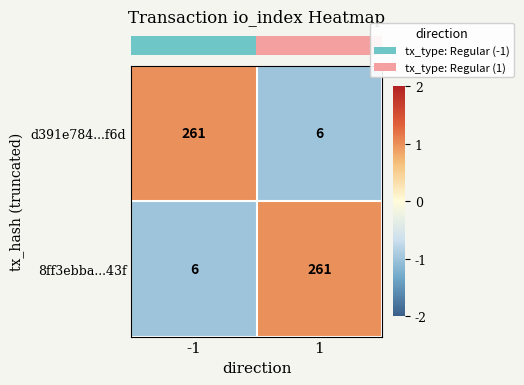

Reading left to right, list all the values displayed in this chart.

d391e784...f6d: -1=261	1=6
8ff3ebba...43f: -1=6	1=261